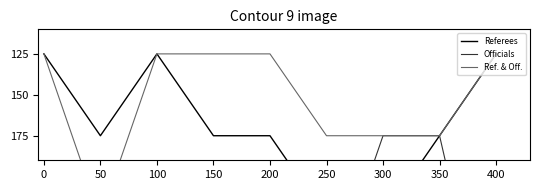

True or false: Ref. & Off. and Referees cross at least once.

False